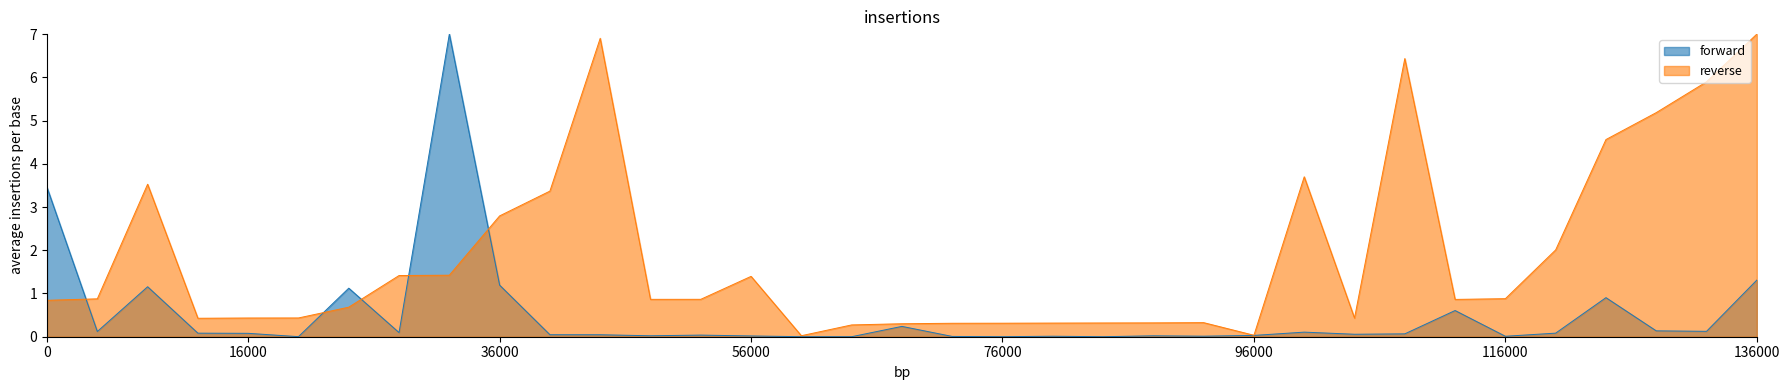

The value of reverse at 96000 is 0.0. True or false?

True